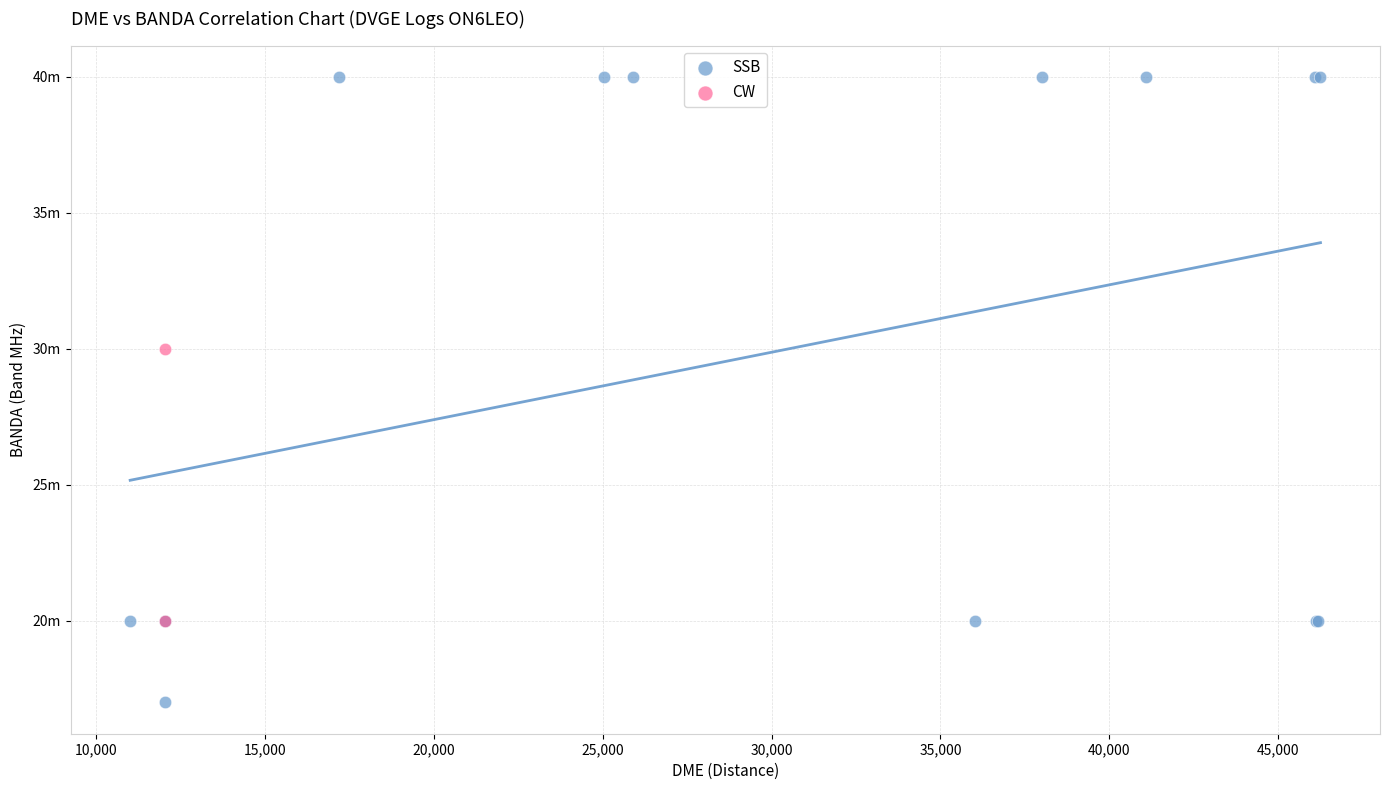

What are all the series names shown in the legend?

SSB, CW